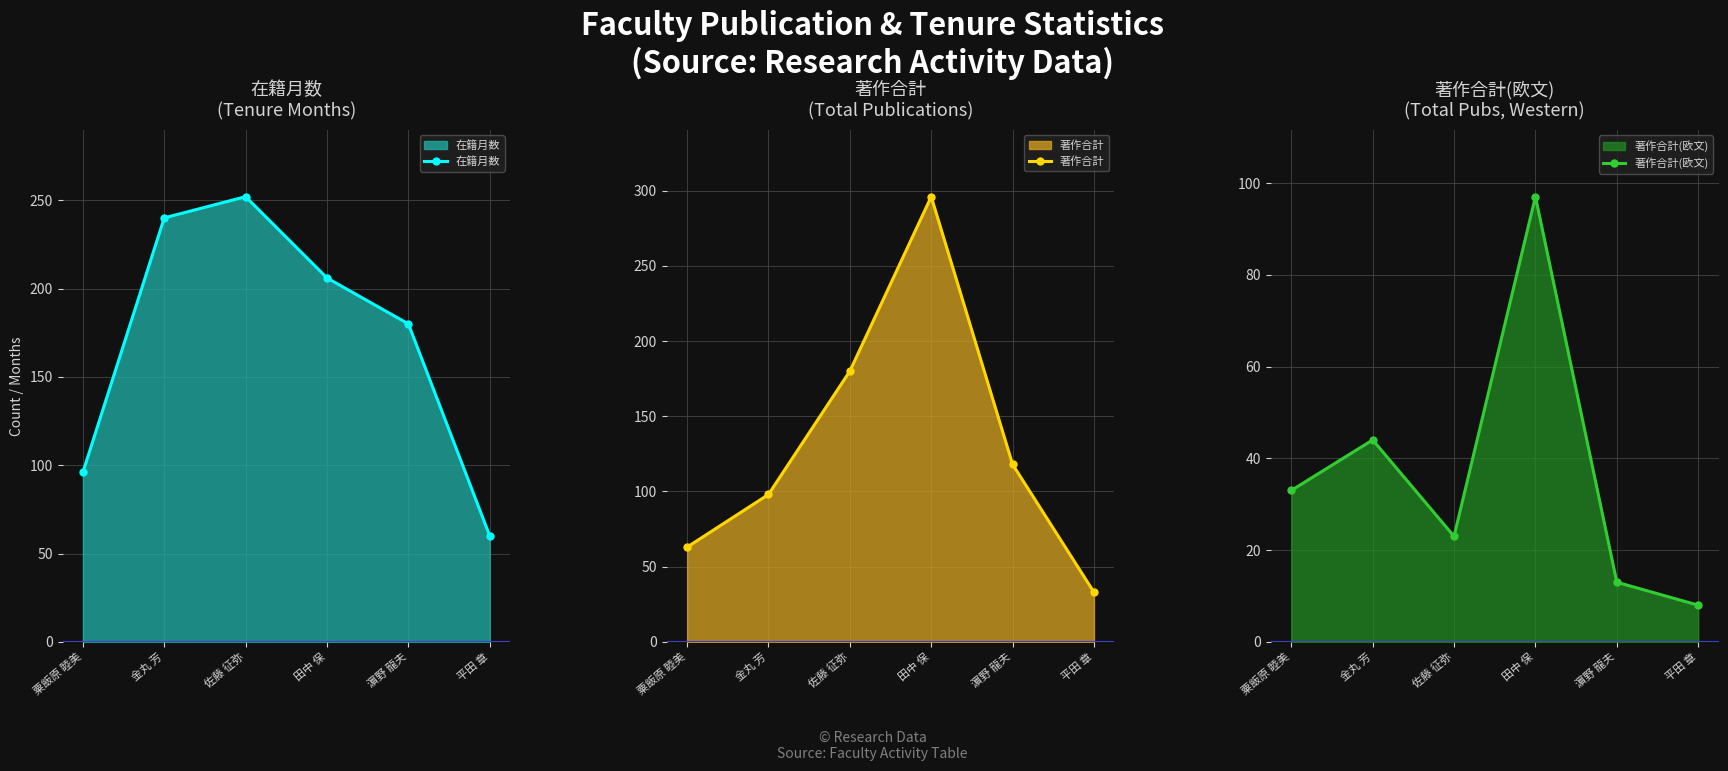

True or false: 在籍月数 and 著作合計(欧文) cross at least once.

False